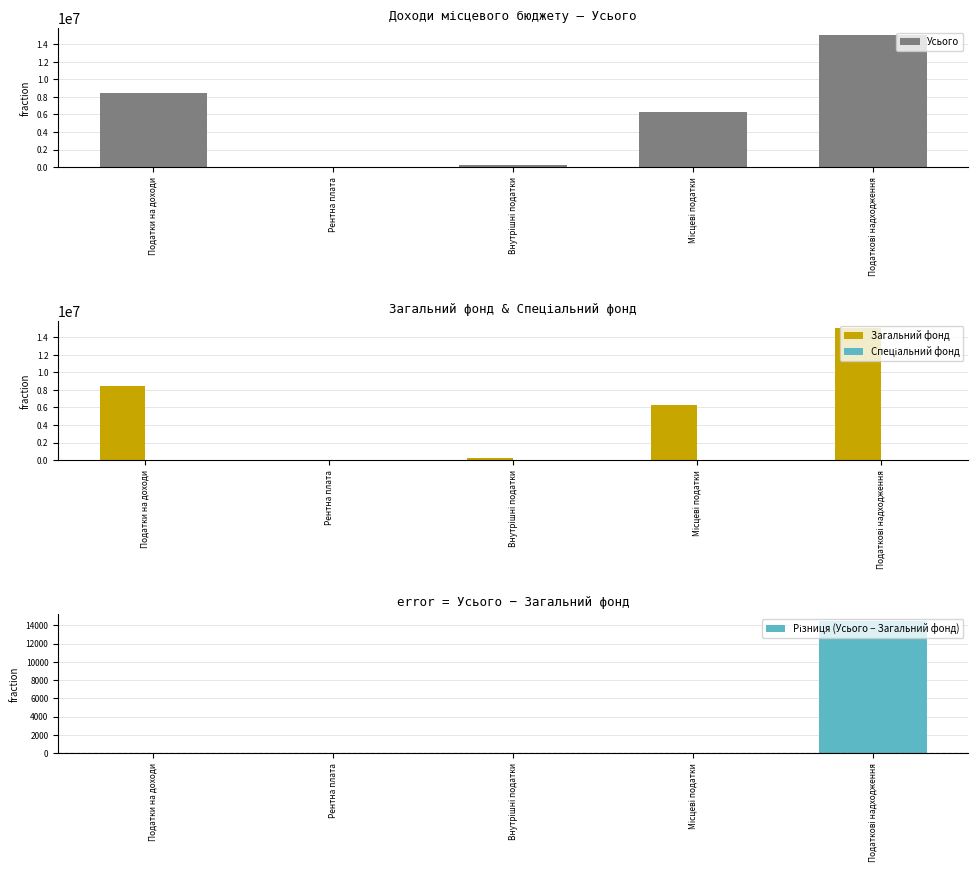

List the labels in order of Усього value, largest first.

Податкові надходження, Податки на доходи, Місцеві податки, Внутрішні податки, Рентна плата